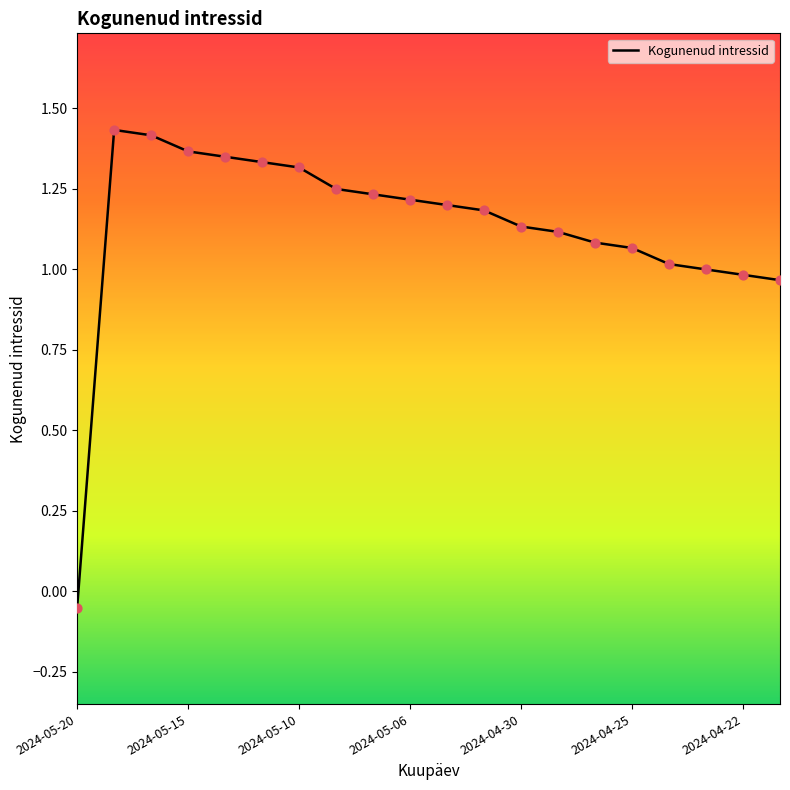

What is the difference between the maximum and minimum values?

1.5